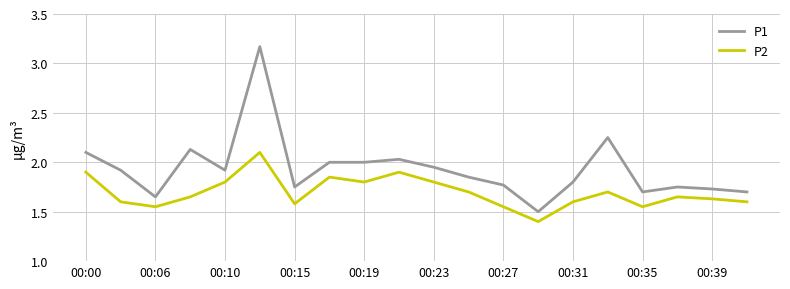

Rank the series by their average value, from highest to lowest.

P1, P2